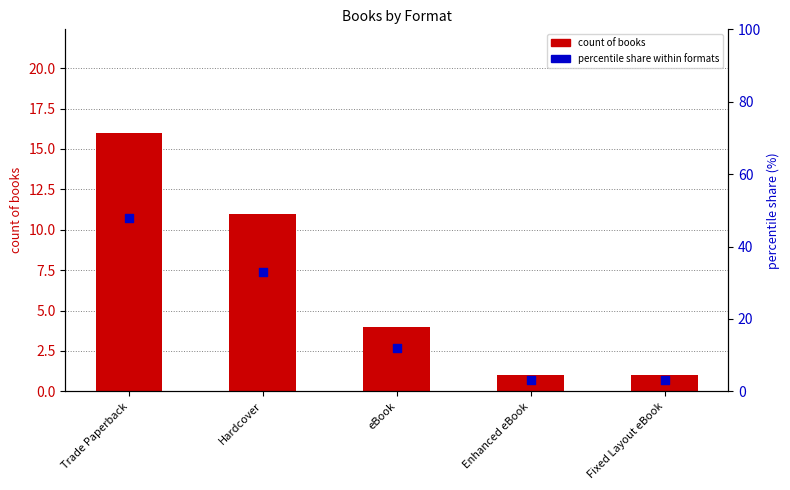

Which series has the widest spread of Y values?

percentile share within formats